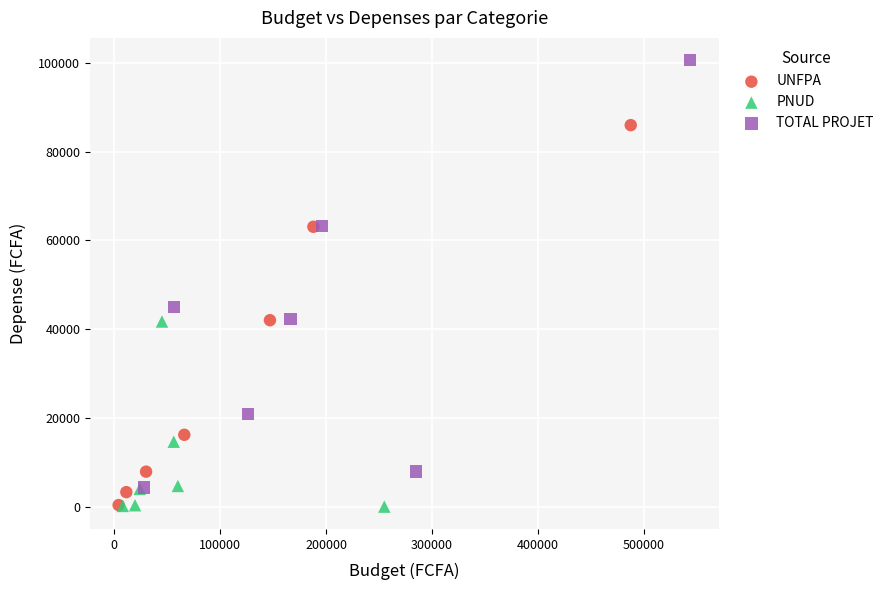

What are all the series names shown in the legend?

UNFPA, PNUD, TOTAL PROJET